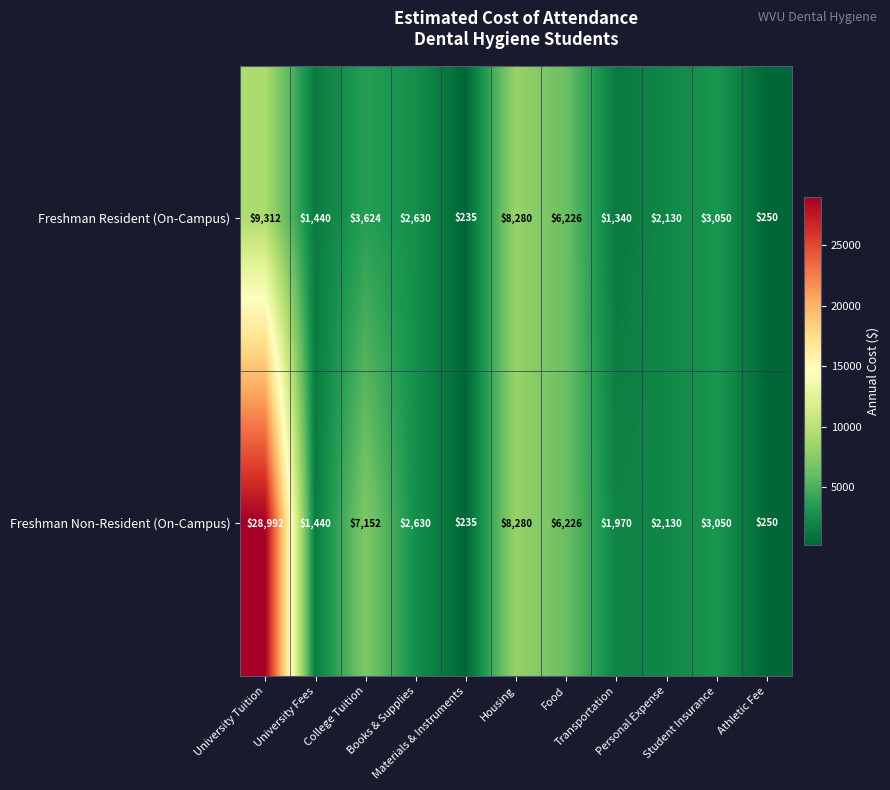

Which series has the widest spread of values?

Freshman Non-Resident (On-Campus)